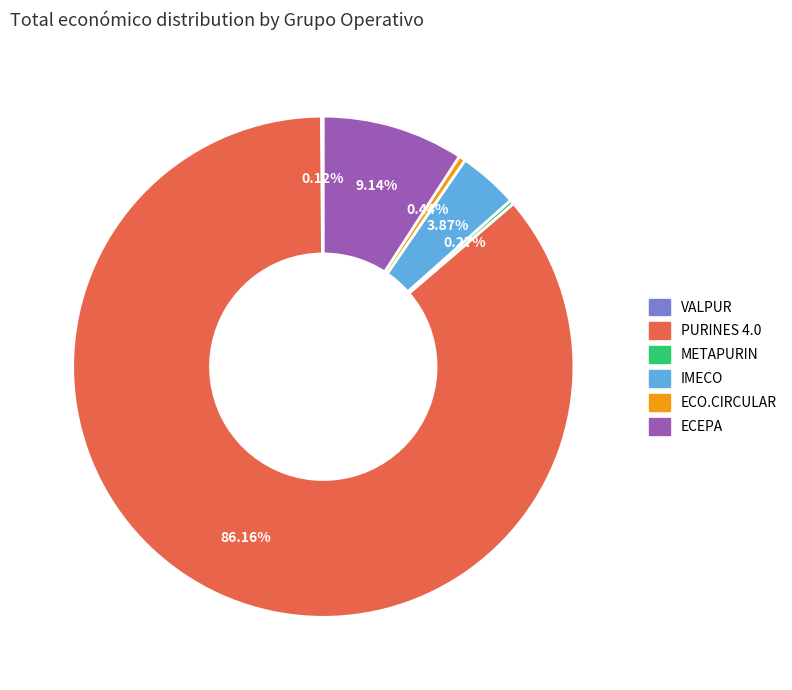

To the nearest percent, what portion does ECEPA represent?

9%